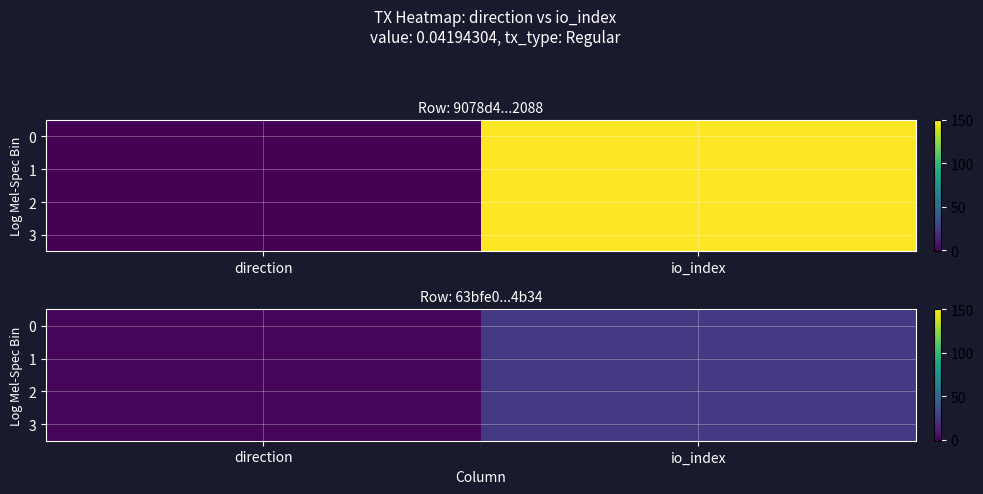

What is the approximate value of 0 at io_index?

24